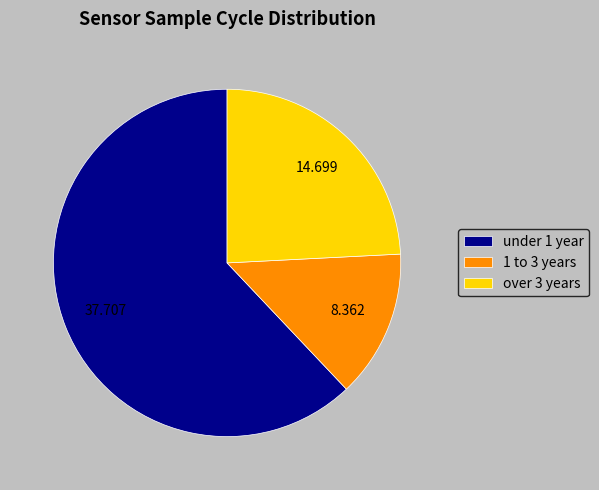

What is the smallest slice in the pie chart?

1 to 3 years